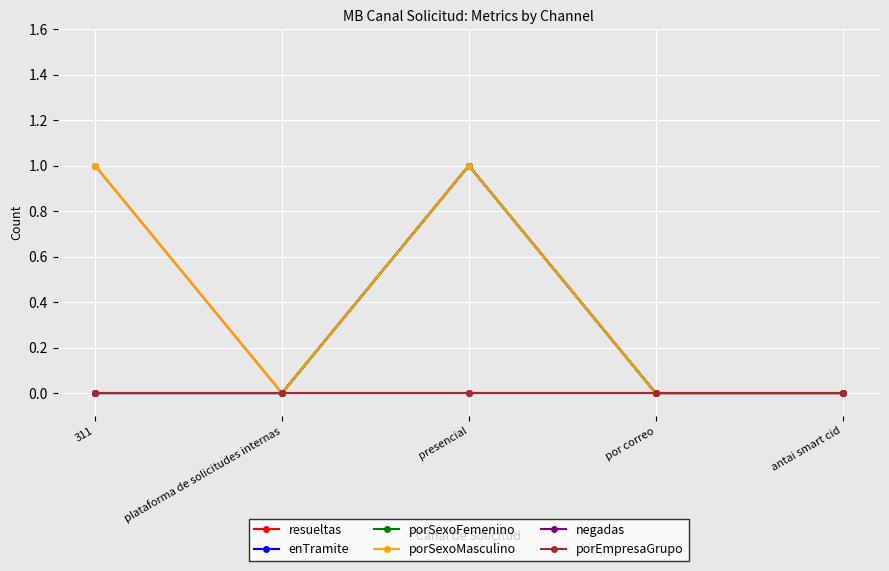

What position from the right is antai smart cid?

1